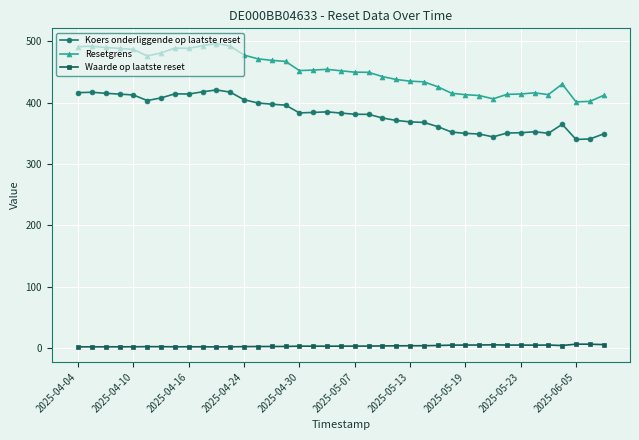

Which series has the largest range (max minus min)?

Resetgrens